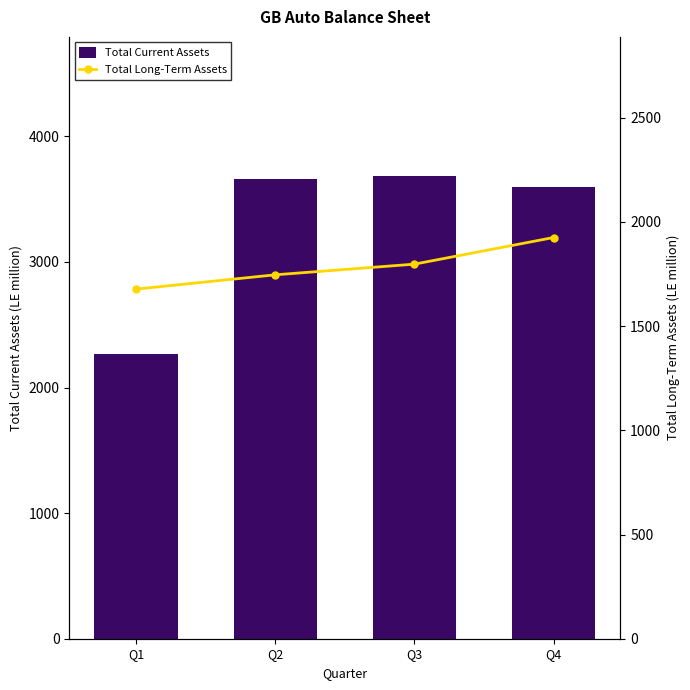

How many Total Long-Term Assets values are between 1746 and 1925?

3